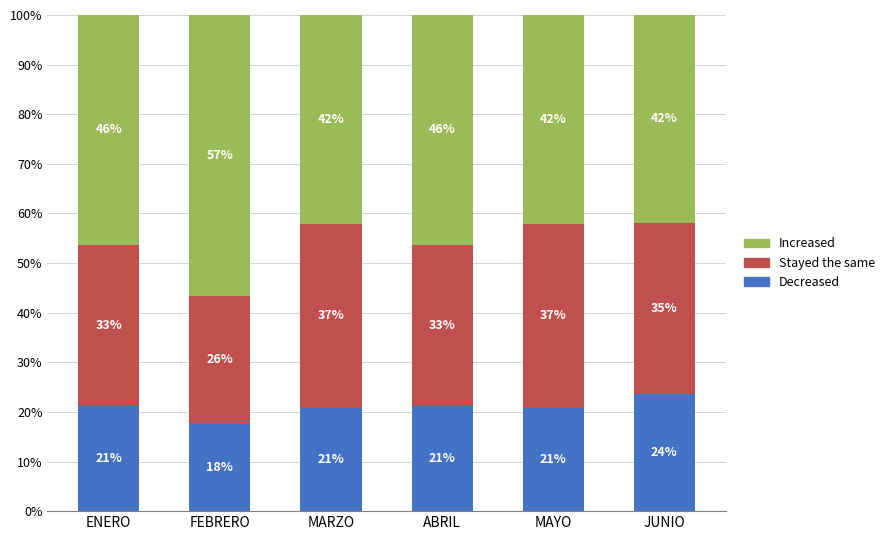

True or false: Increased has a value of 23.0 at ABRIL.

False